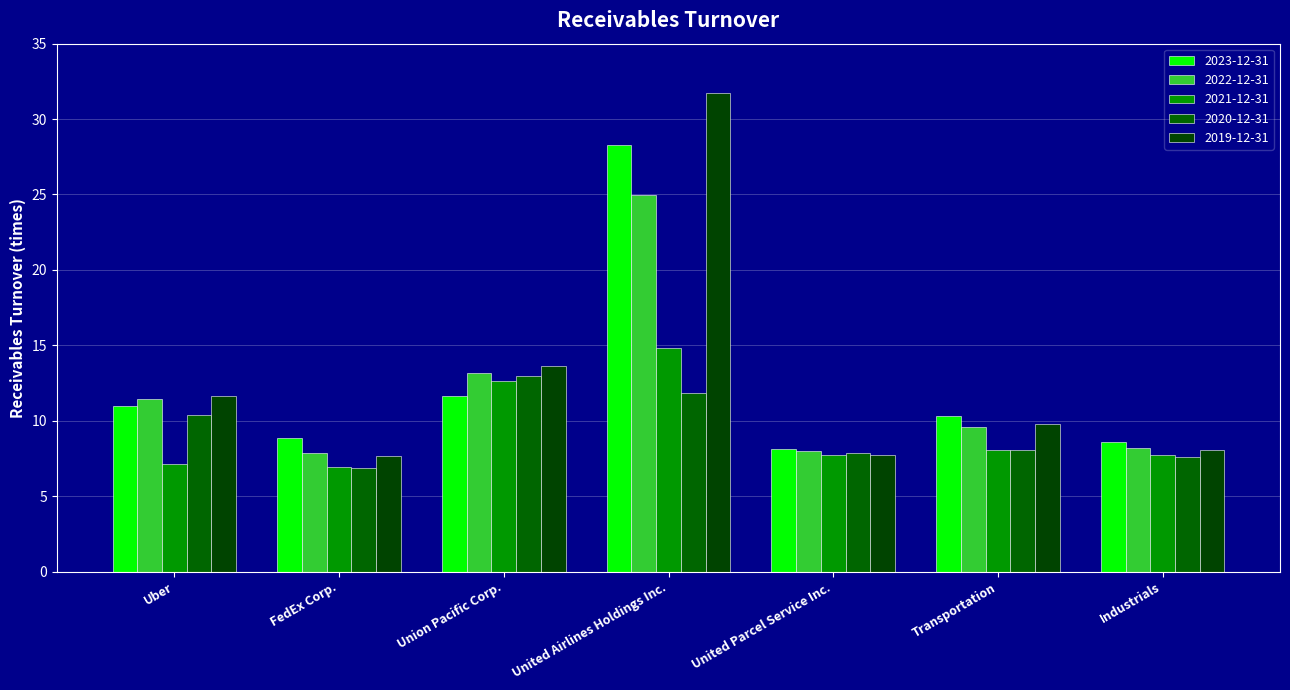

Which series has the largest total across all categories?

2019-12-31